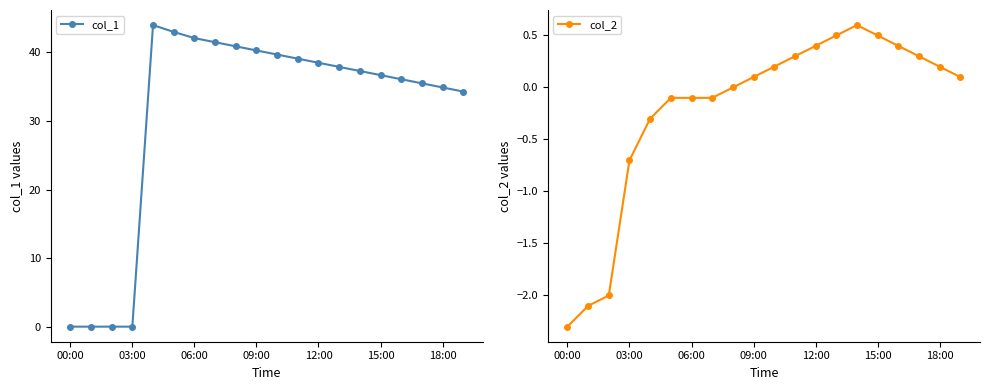

At 19, list the series in order from smallest to largest.

col_2, col_1